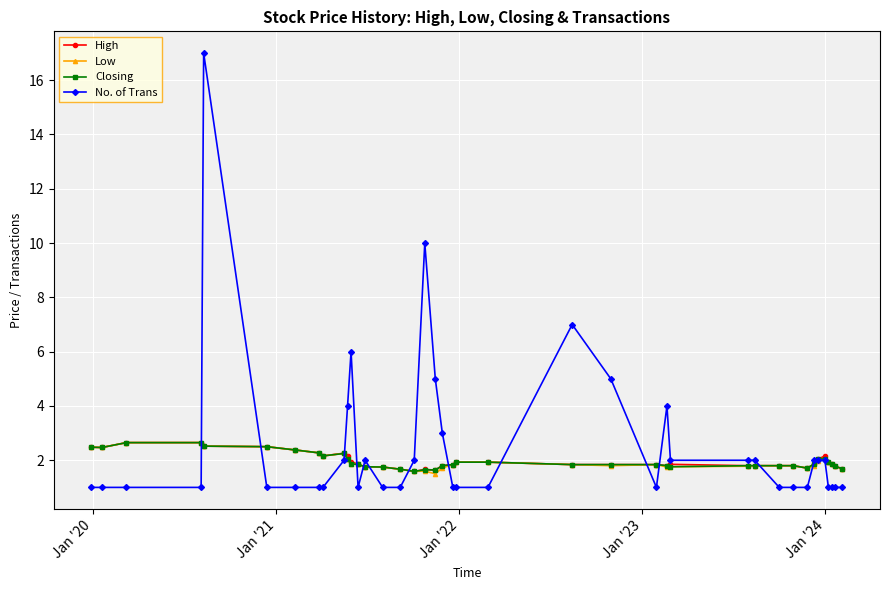

How many series are shown in this chart?

4